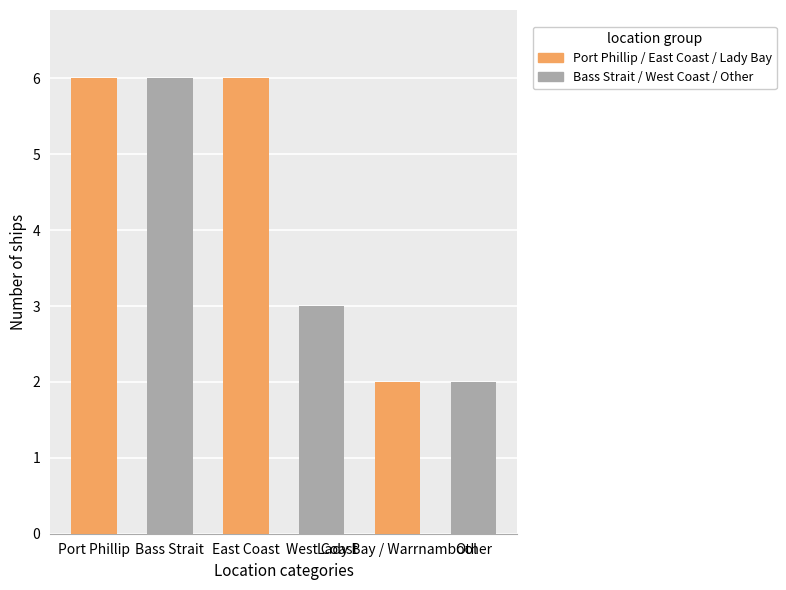

What is the label of the 1st bar from the left?

Port Phillip